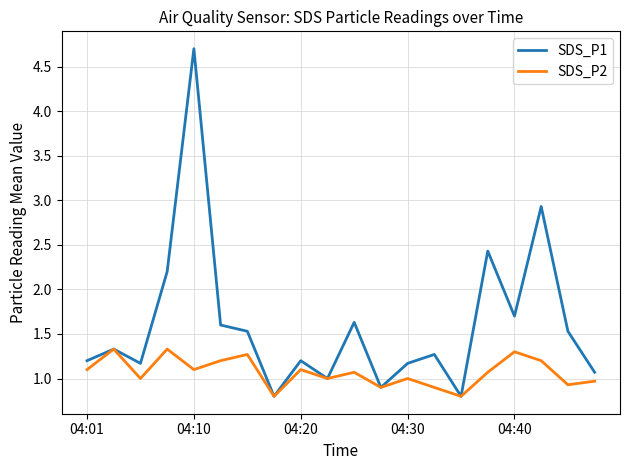

Rank the series by their average value, from highest to lowest.

SDS_P1, SDS_P2